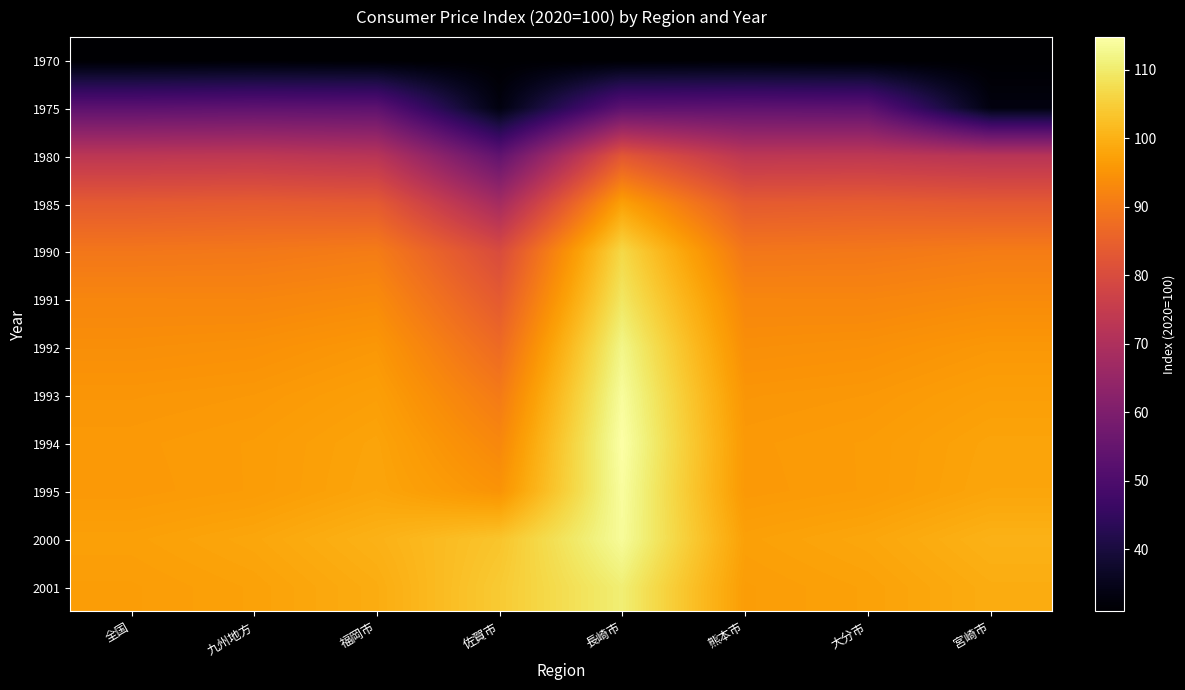

Between 熊本市 and 大分市, which is larger?

熊本市